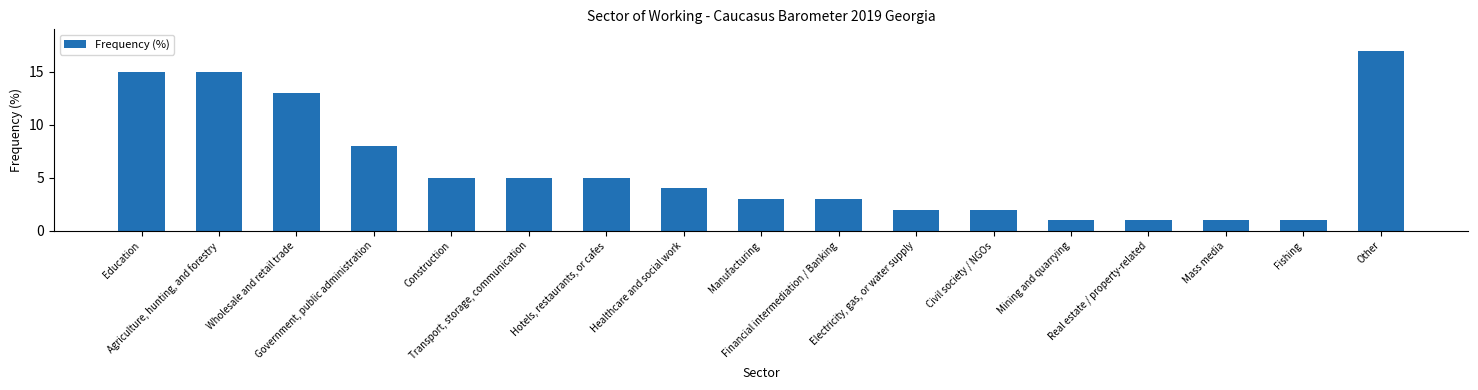

What is the label of the 12th bar from the left?

Civil society / NGOs